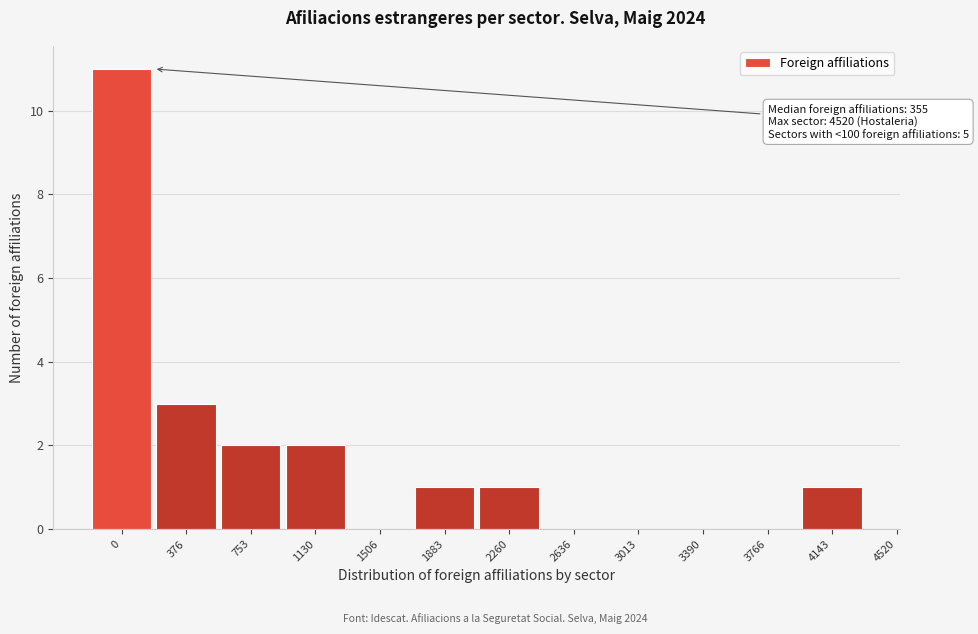

Reading left to right, transcribe all the data shown in this chart.

0=11	376=3	753=2	1130=2	1506=0	1883=1	2260=1	2636=0	3013=0	3390=0	3766=0	4143=1